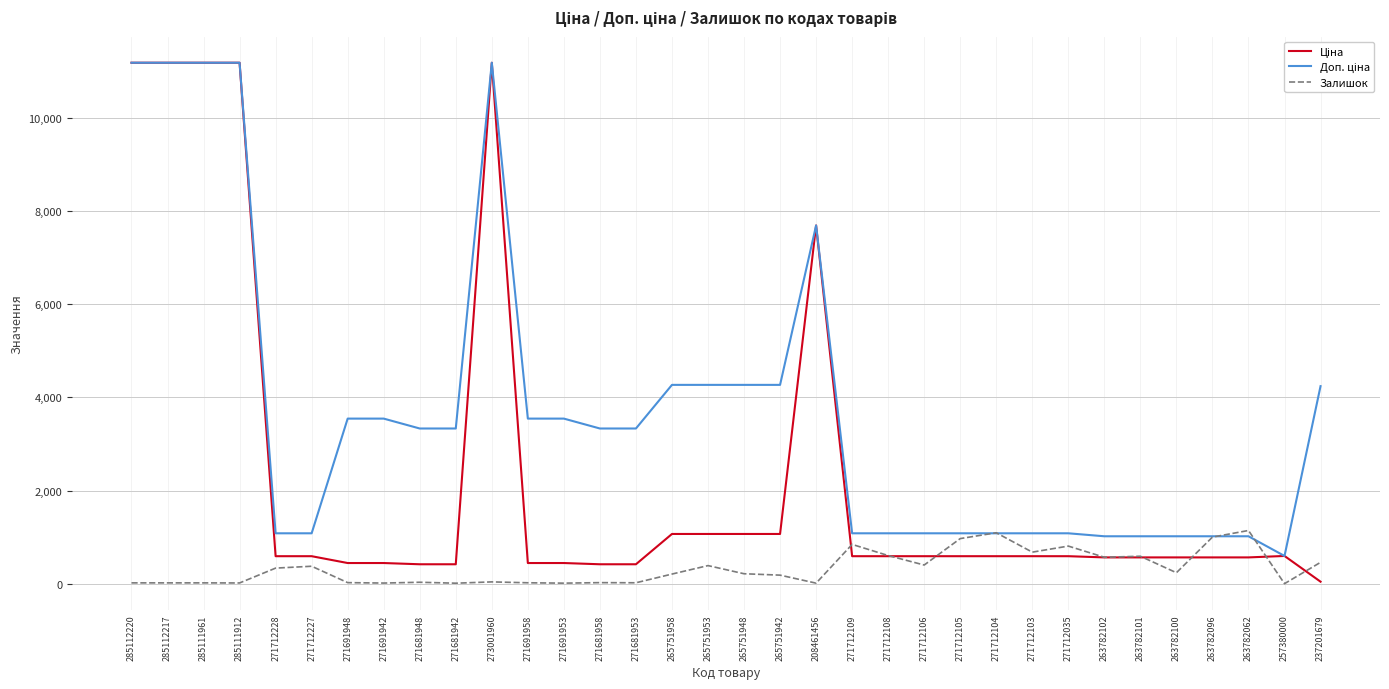

Does the chart display data point markers on the line(s)?

No